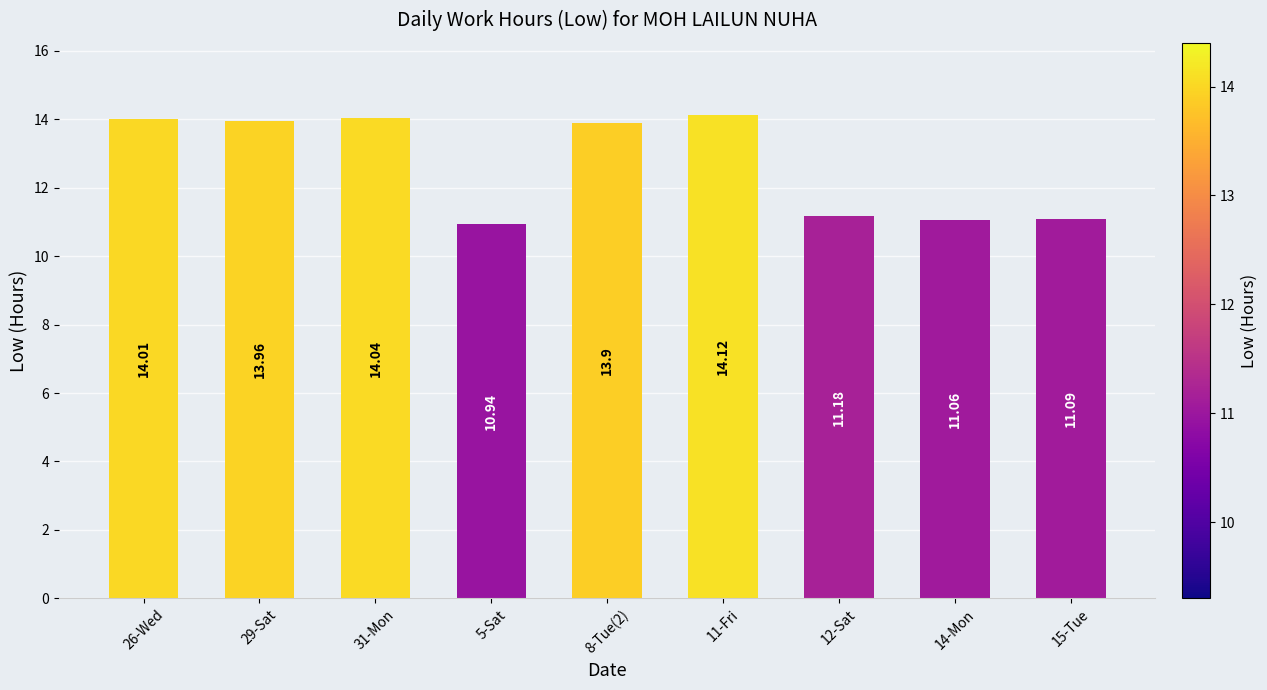

What is the ratio of the value at 31-Mon to the value at 5-Sat?

1.3